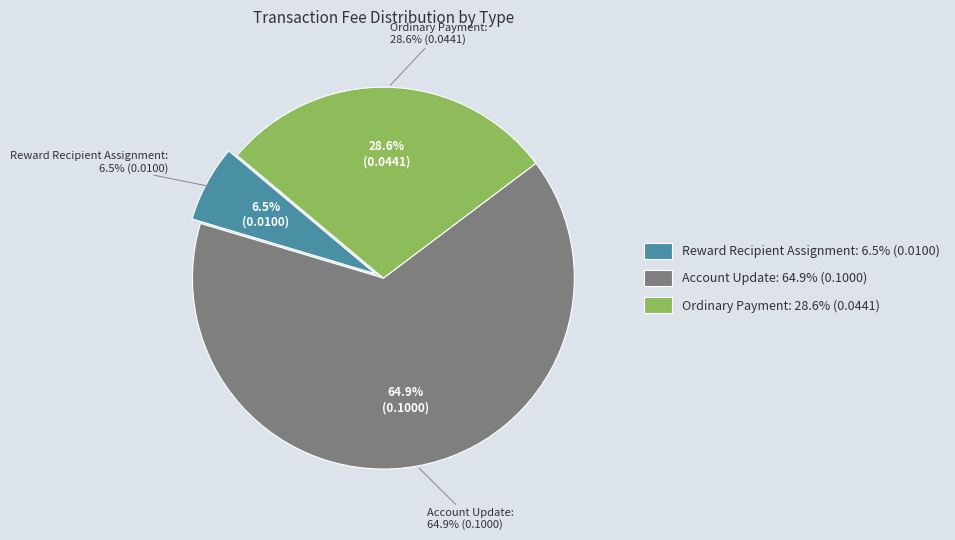

How many segments does this pie chart have?

3